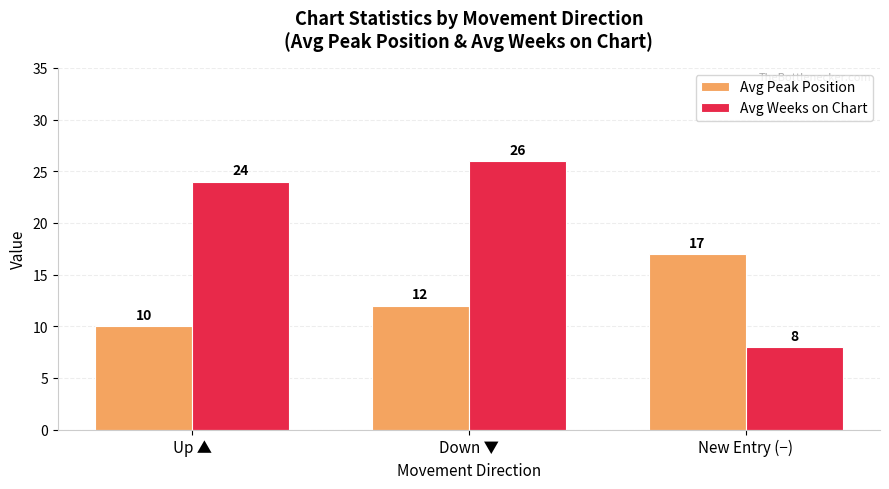

What is the difference between the highest and lowest values at Down ▼?

14